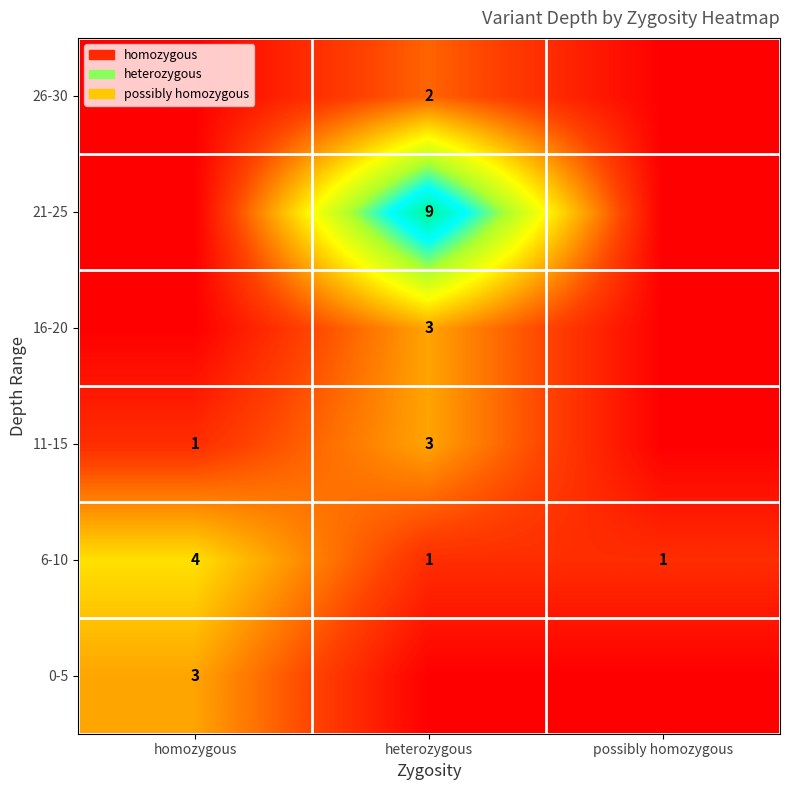

What is the difference between the highest and lowest values at possibly homozygous?

1